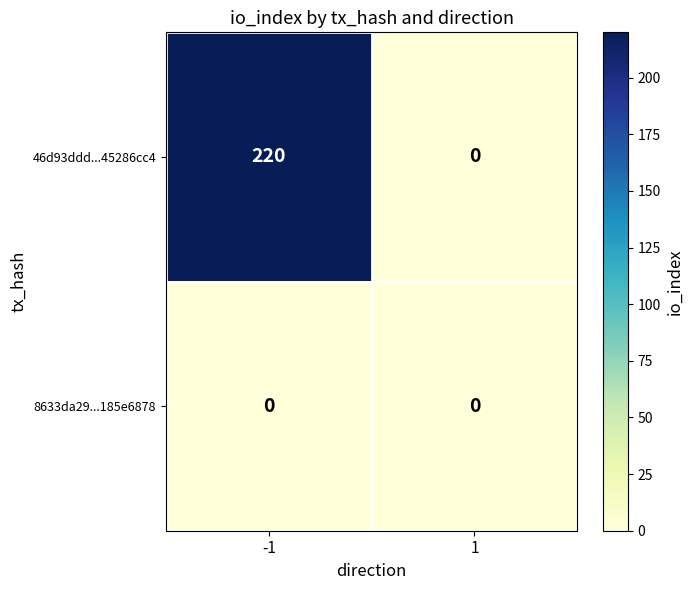

What is the maximum value shown in the chart?

220